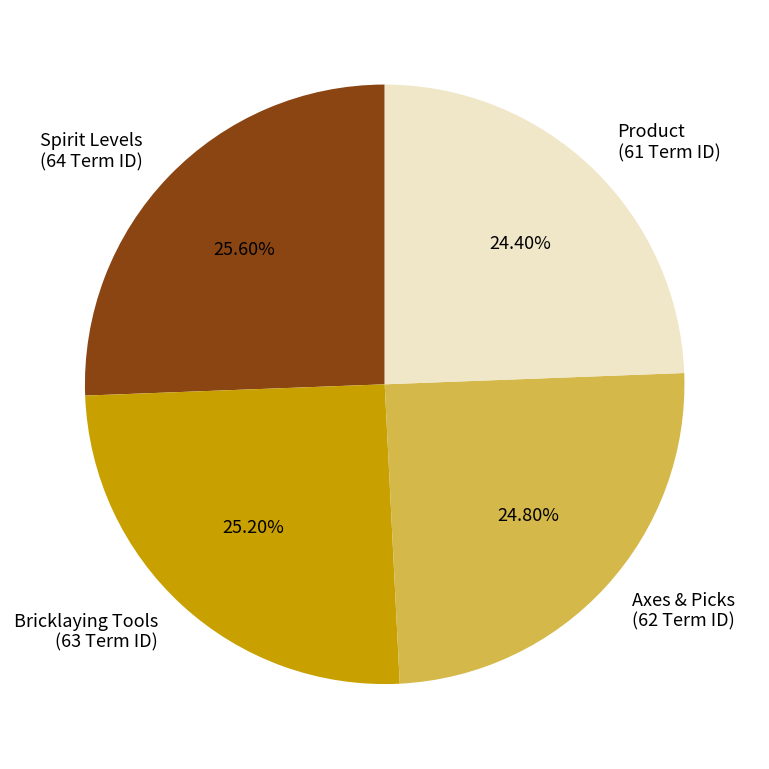

What is the total percentage of Product and Bricklaying Tools?

49.6%